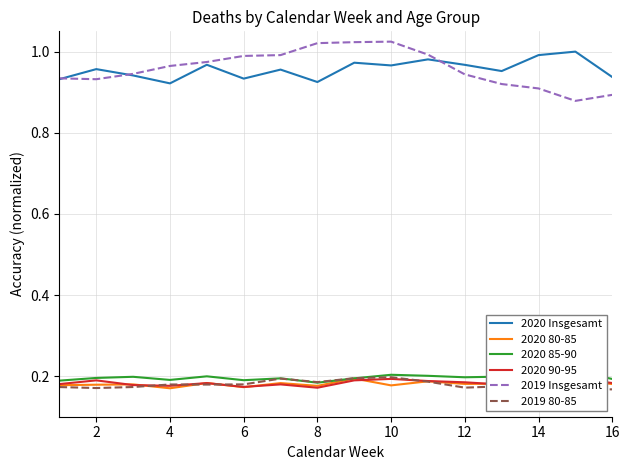

Is it true that 2020 80-85 equals 0.1 at 2?

False